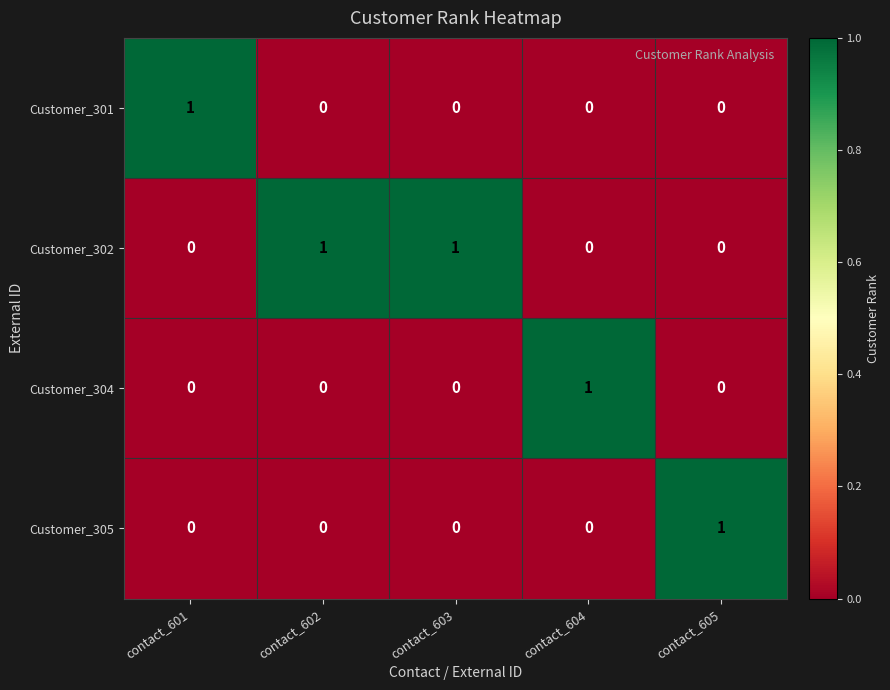

Reading right to left, list all the values displayed in this chart.

Customer_301: 0	0	0	0	1
Customer_302: 0	0	1	1	0
Customer_304: 0	1	0	0	0
Customer_305: 1	0	0	0	0